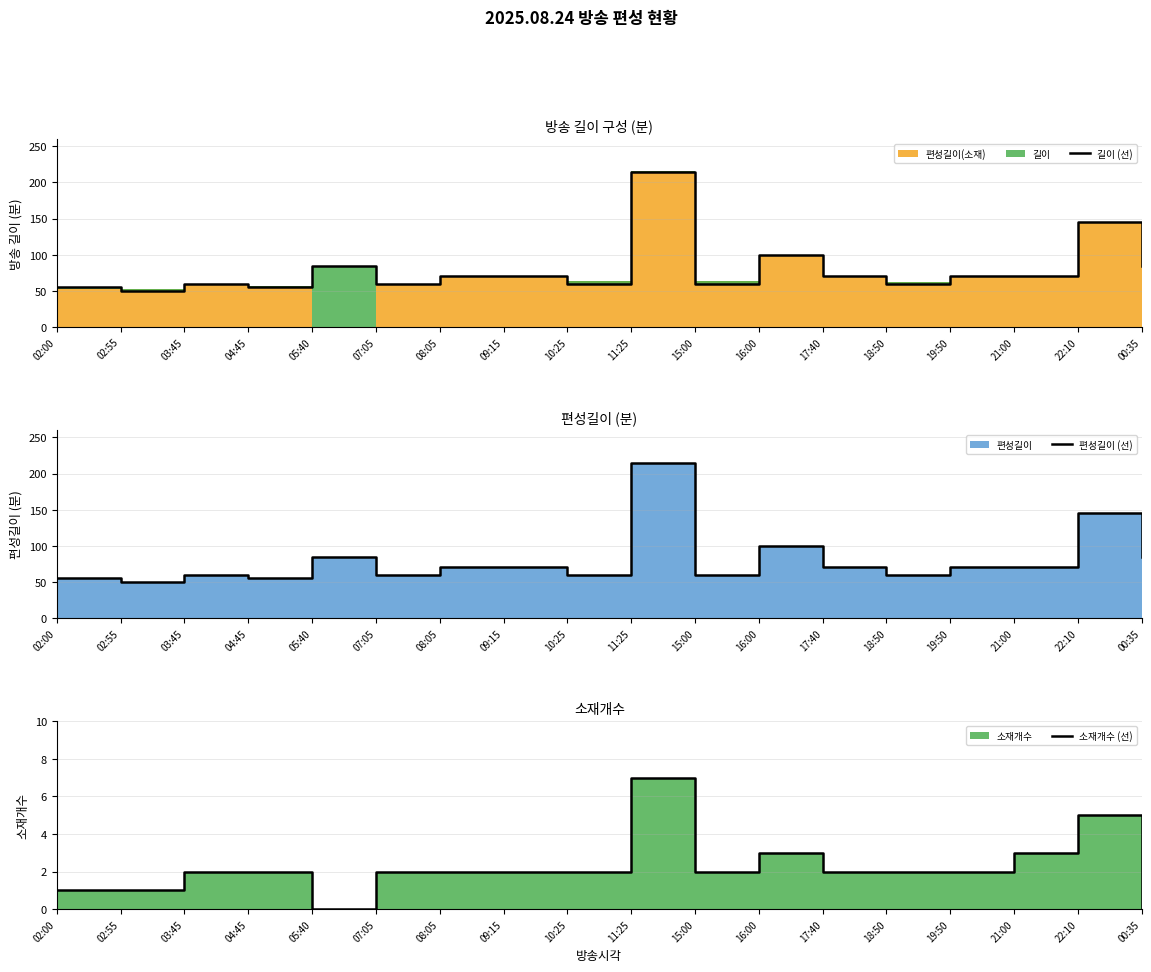

Which series has the widest spread of values?

길이 (선)